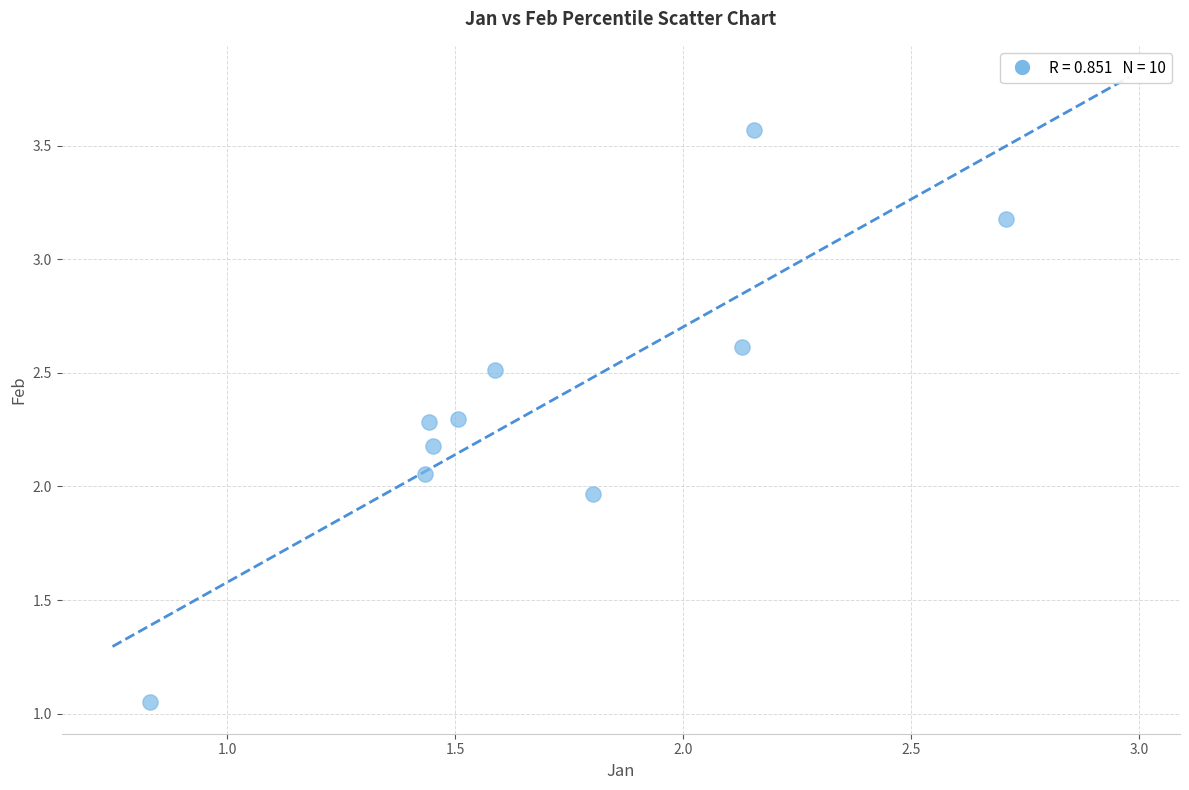

What is the average X value?

1.7